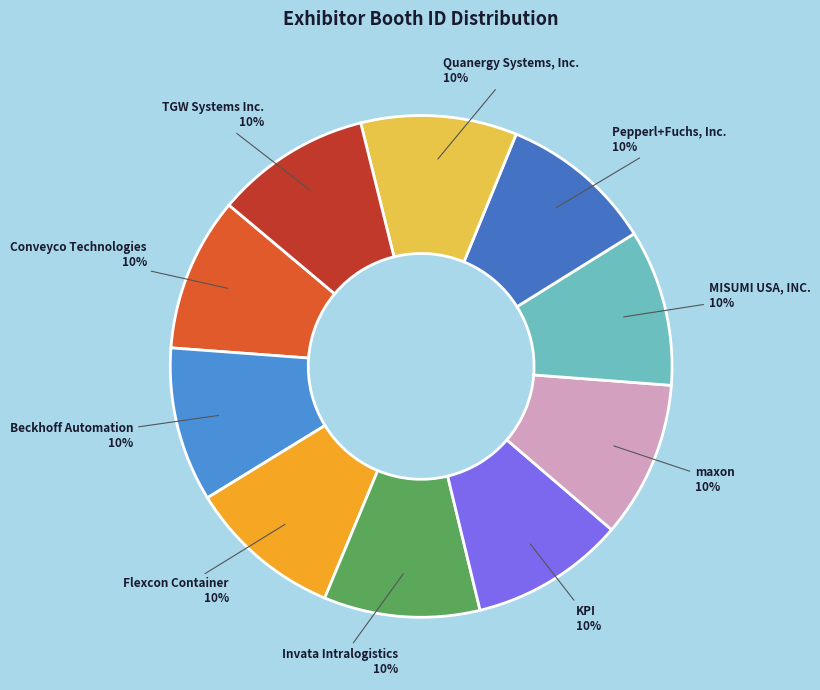

Does any single category account for the majority?

No